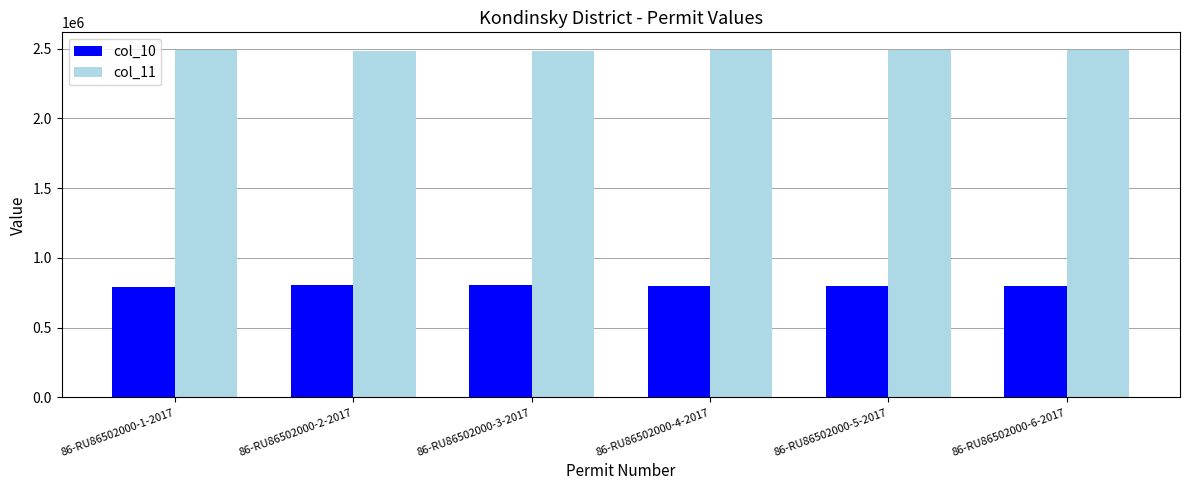

Which series has the largest total across all categories?

col_11